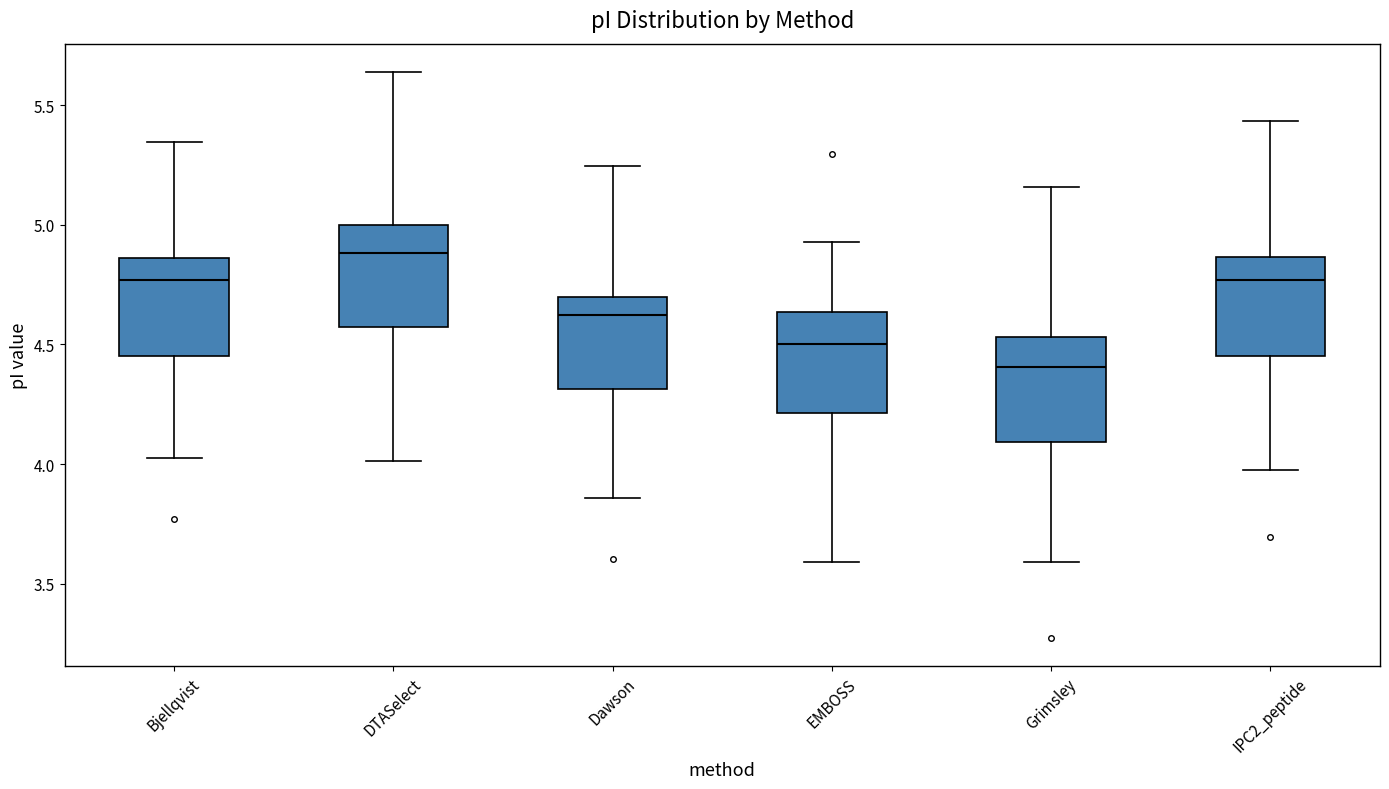

Reading left to right, read every box against the y-axis: the position of its median line, the range the box covers, and the ends of its whiskers. The values are not printed on the chart, so give them approximately, as read against the axis.

Bjellqvist: median 4.75, box 4.45 to 4.85, whiskers 4.00 to 5.35
DTASelect: median 4.90, box 4.55 to 5.00, whiskers 4.00 to 5.65
Dawson: median 4.60, box 4.30 to 4.70, whiskers 3.85 to 5.25
EMBOSS: median 4.50, box 4.20 to 4.65, whiskers 3.60 to 4.95
Grimsley: median 4.40, box 4.10 to 4.55, whiskers 3.60 to 5.15
IPC2_peptide: median 4.75, box 4.45 to 4.85, whiskers 3.95 to 5.45